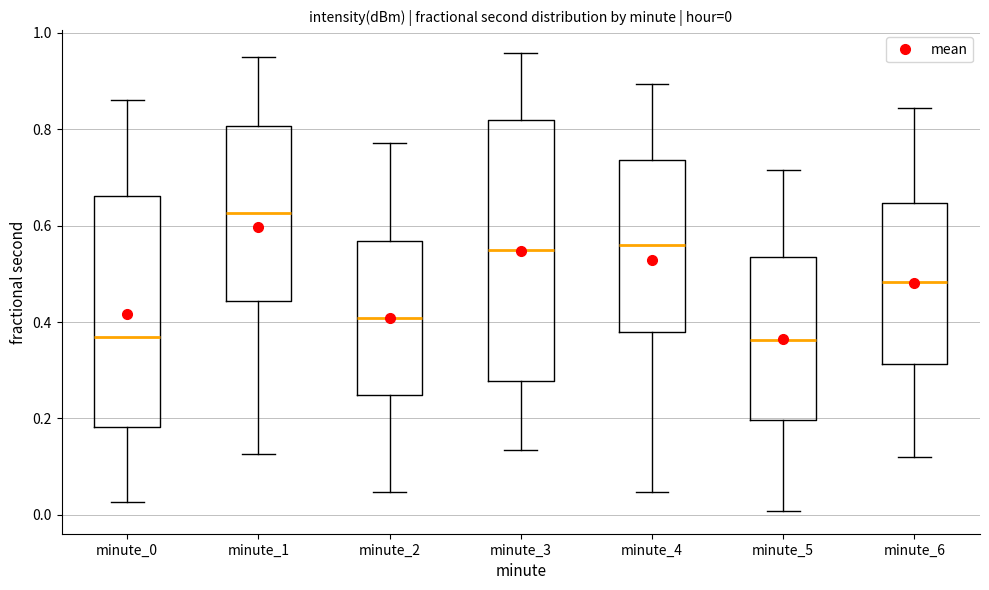

Which box is the tallest, from its lower edge to its upper edge?

minute_3